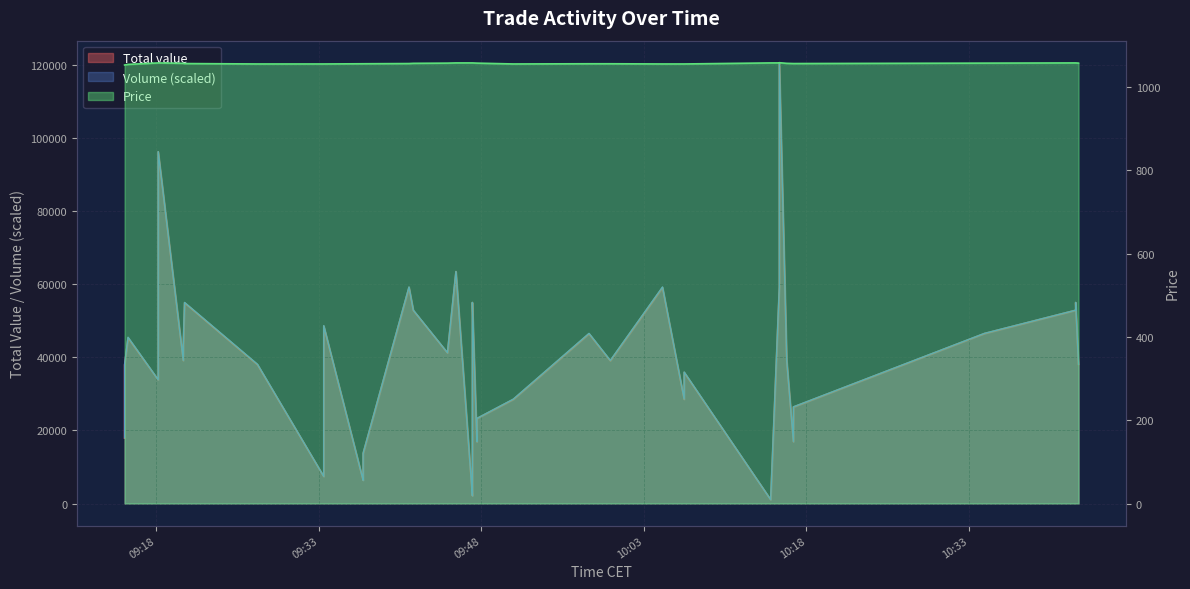

Which series has the largest range (max minus min)?

Total value